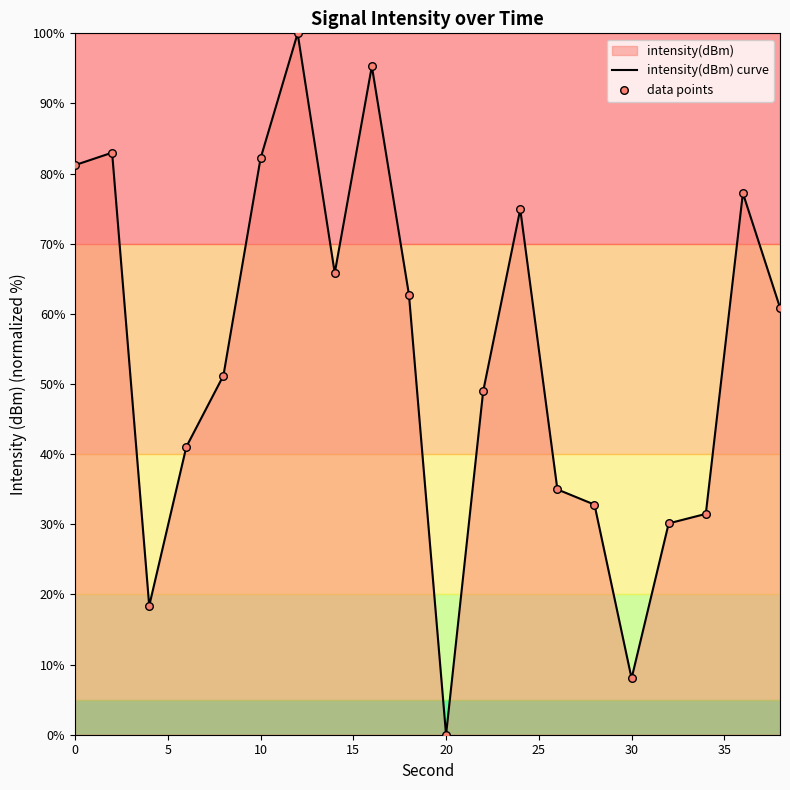

Which series has the largest total across all categories?

intensity(dBm) curve